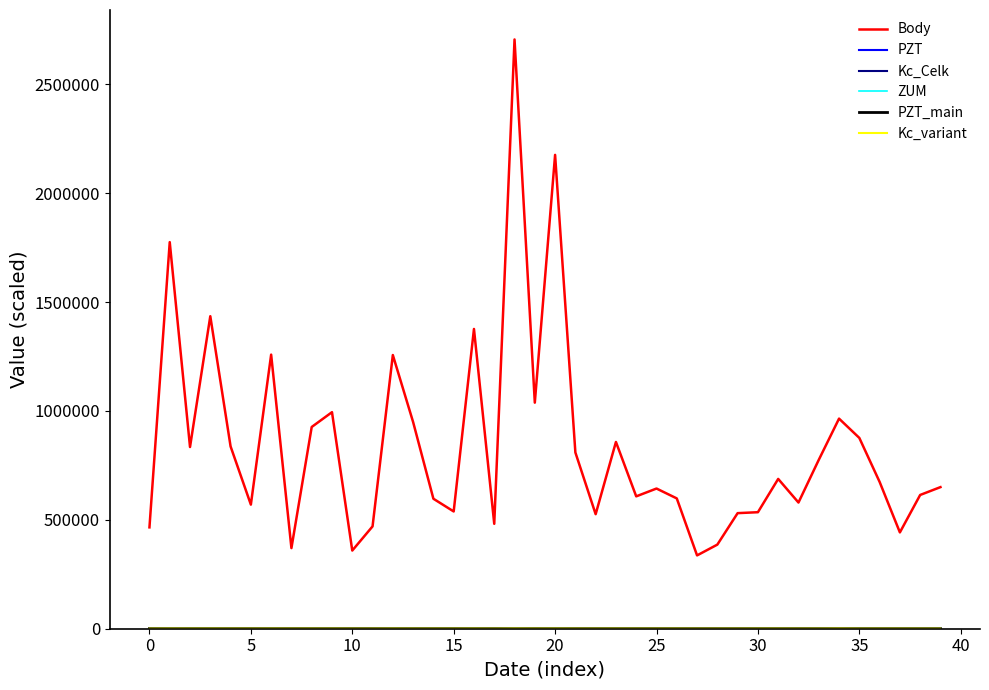

Does the chart display data point markers on the line(s)?

No